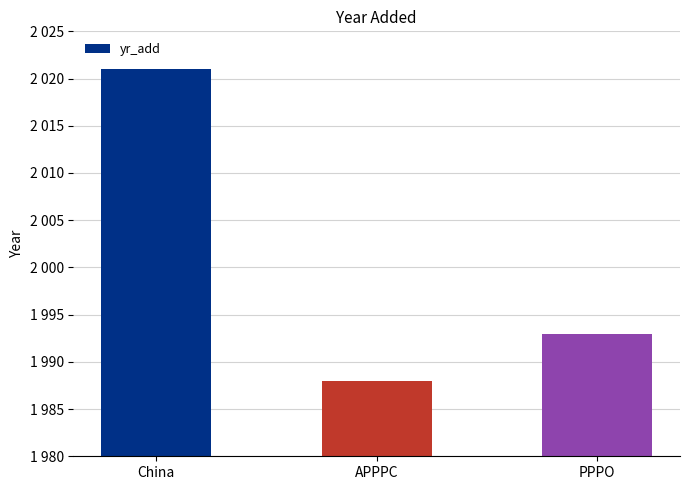

What is the label of the 1st bar from the left?

China